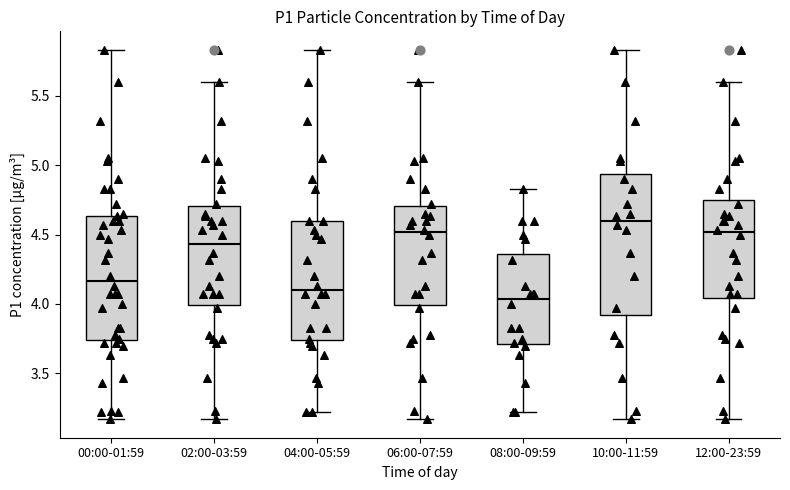

Where does the median line of the box for 06:00-07:59 sit on the y-axis? The values are not printed on the chart, so give them approximately, as read against the axis.

4.50